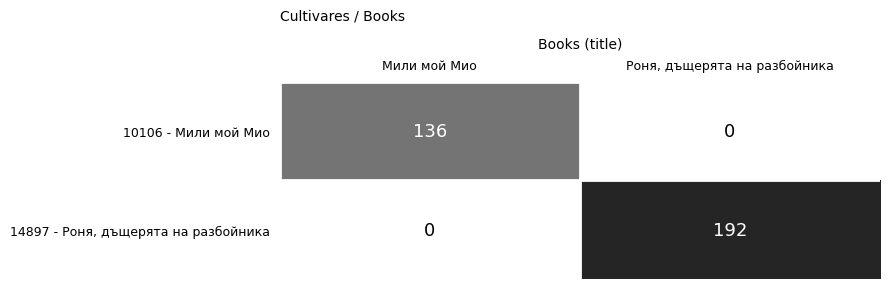

Rank the series at Мили мой Мио from lowest to highest value.

14897 - Роня, дъщерята на разбойника, 10106 - Мили мой Мио